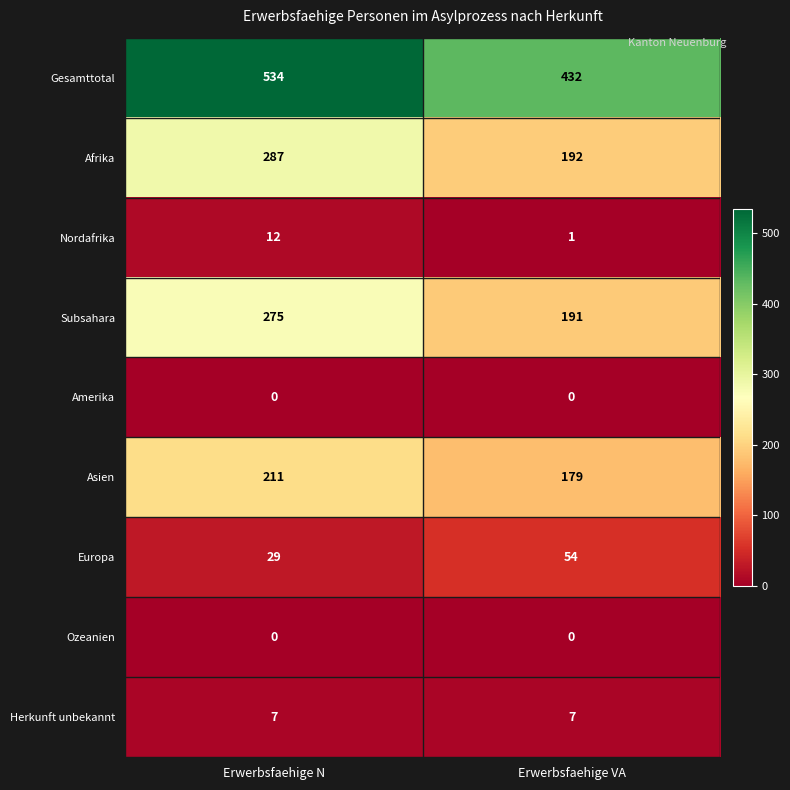

Reading left to right, list all the values displayed in this chart.

Gesamttotal: 534	432
Afrika: 287	192
Nordafrika: 12	1
Subsahara: 275	191
Amerika: 0	0
Asien: 211	179
Europa: 29	54
Ozeanien: 0	0
Herkunft unbekannt: 7	7